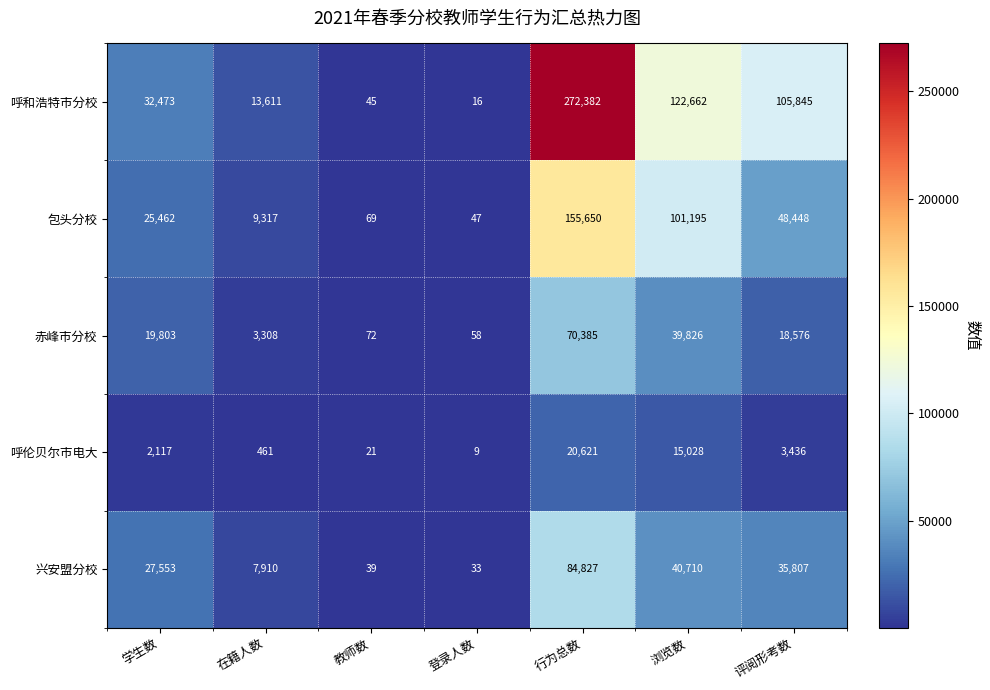

What is the total value across all series at 在籍人数?

34607